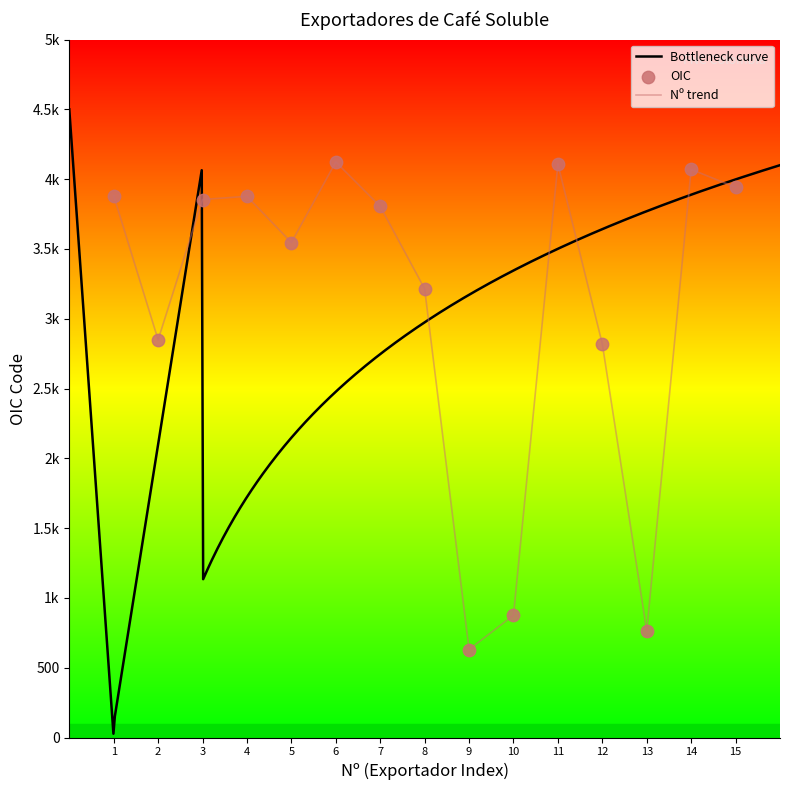

What is the ratio of the value at 11 to the value at 10?

4.7